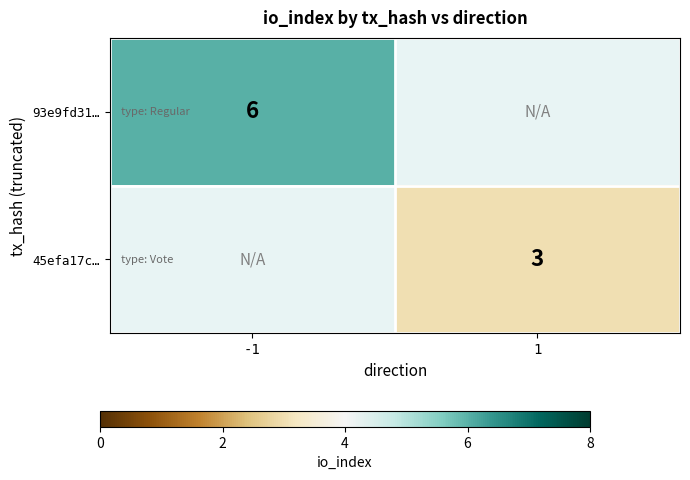

At how many categories does at least one series exceed 4?

1